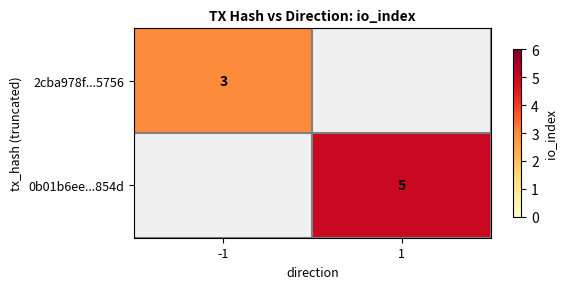

How many distinct data groups are displayed?

2